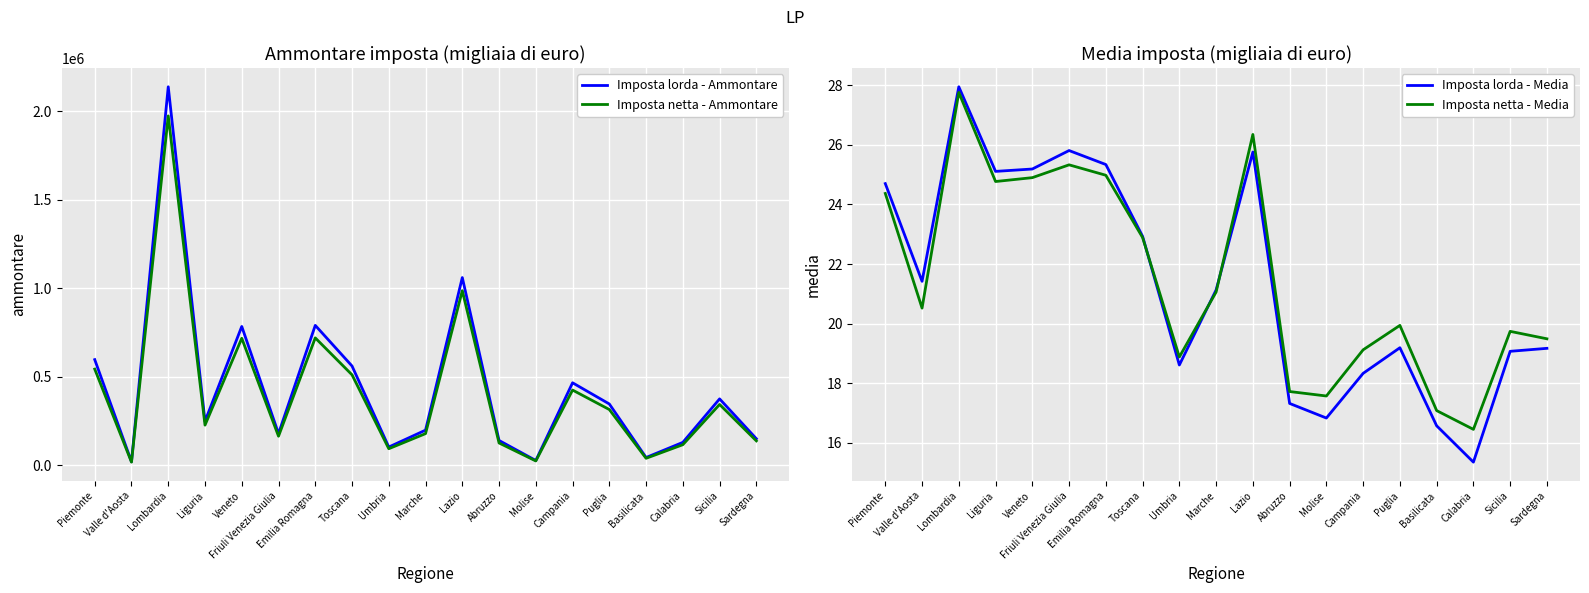

What is the maximum value shown in the chart?

2138617.0